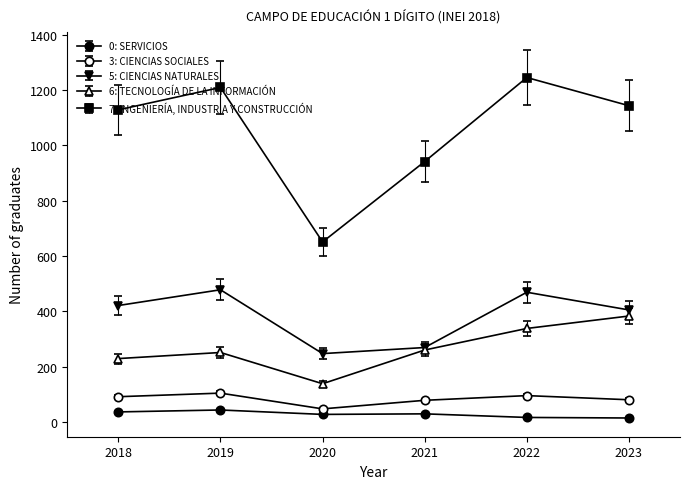

How many lines are shown in the chart?

5